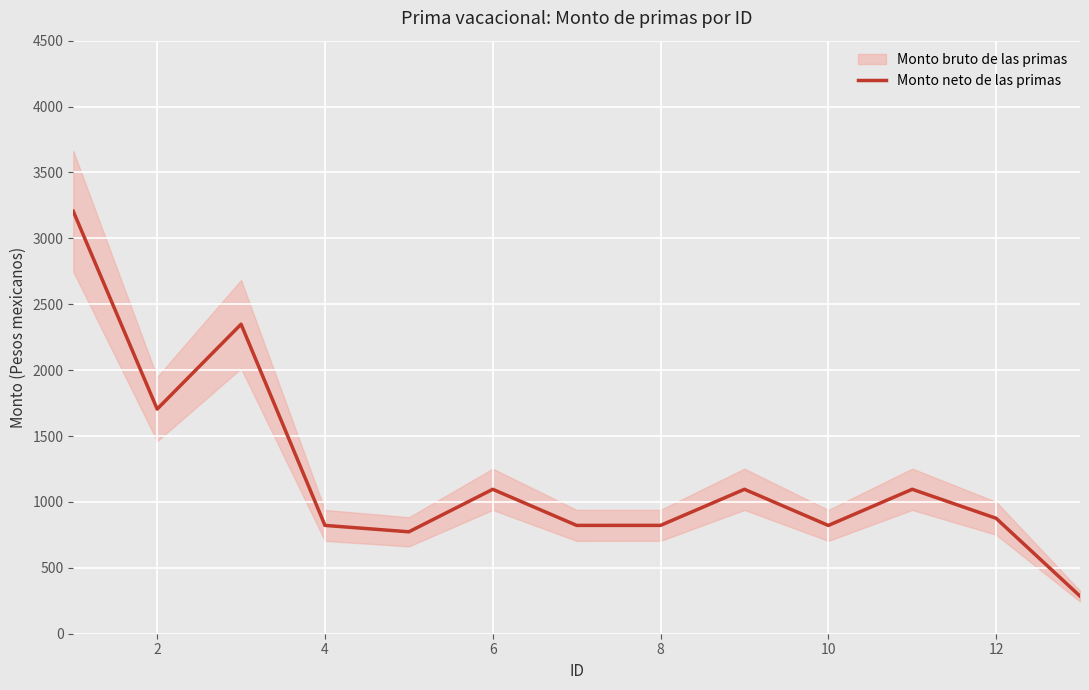

Reading left to right, what are all the values shown in this chart?

3205.2	1704.6	2348.4	821.9	773.3	1095.9	821.9	822.2	1095.9	821.7	1095.9	875.9	285.4